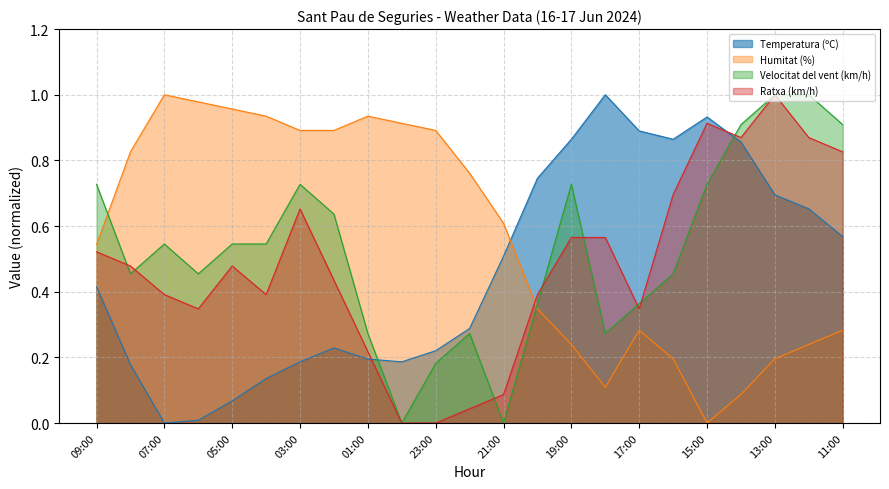

At which label is Temperatura (ºC) closest to 0?

07:00